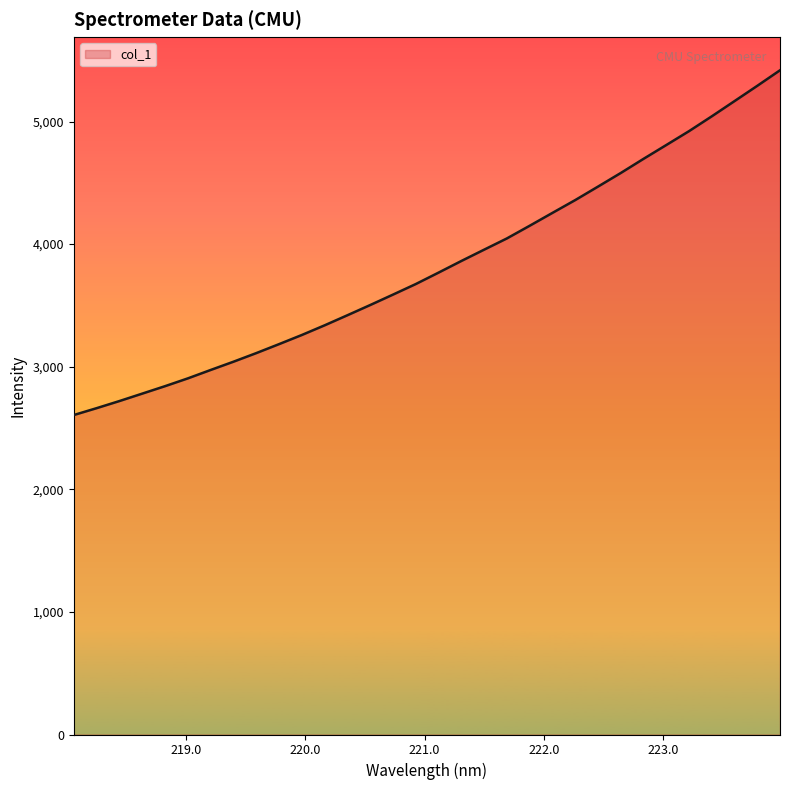

What is the difference between the maximum and minimum values?

2812.2